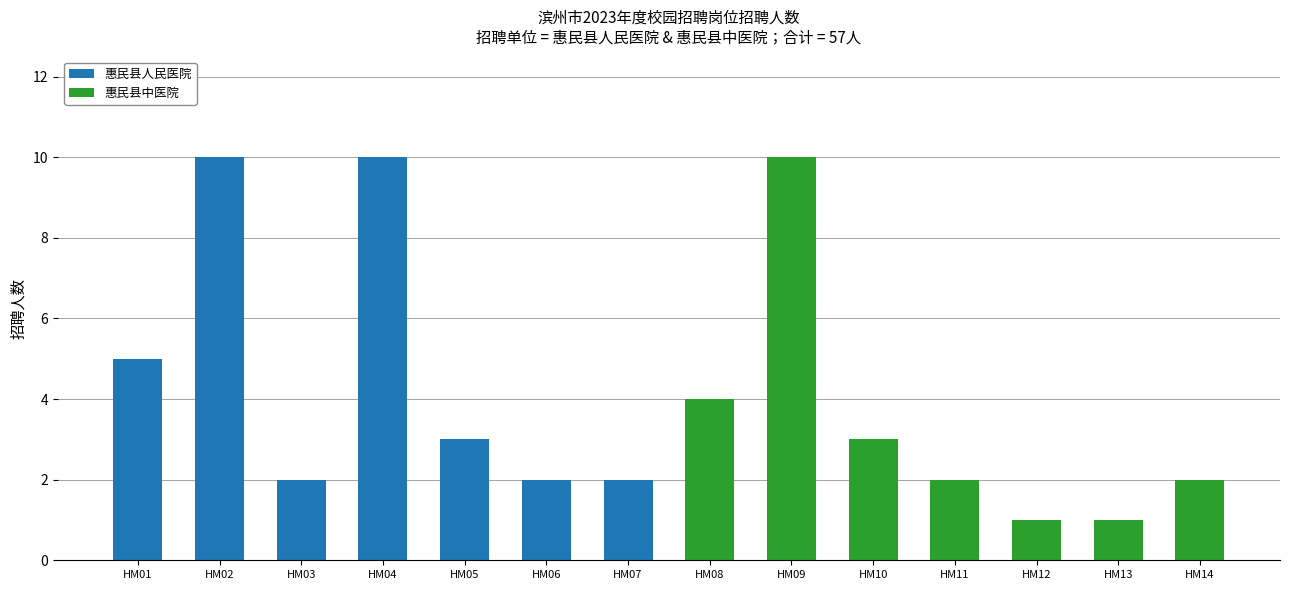

What are all the series names shown in the legend?

惠民县人民医院, 惠民县中医院